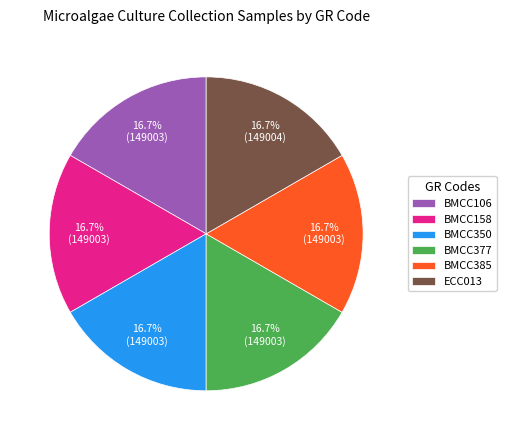

Approximately how many times larger is the value at BMCC158 compared to BMCC350?

1.0